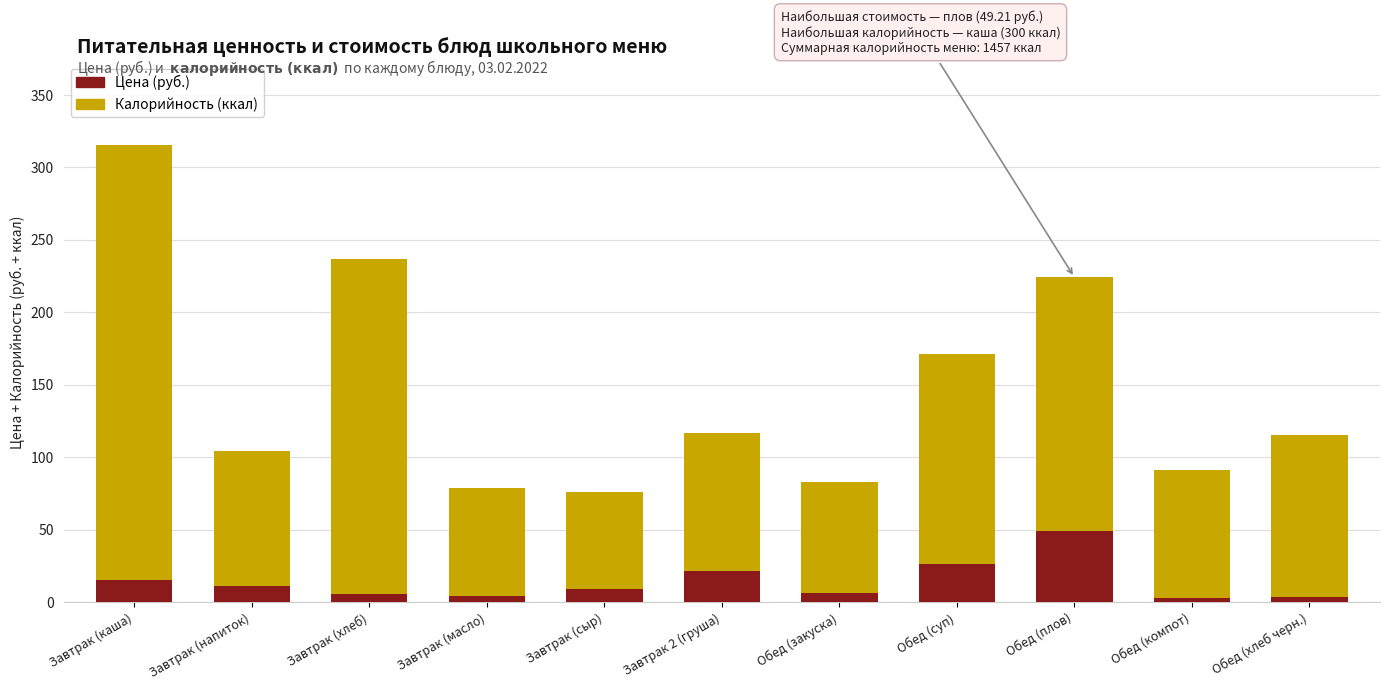

What is the difference between the Цена (руб.) values at Обед (плов) and Завтрак (сыр)?

40.1